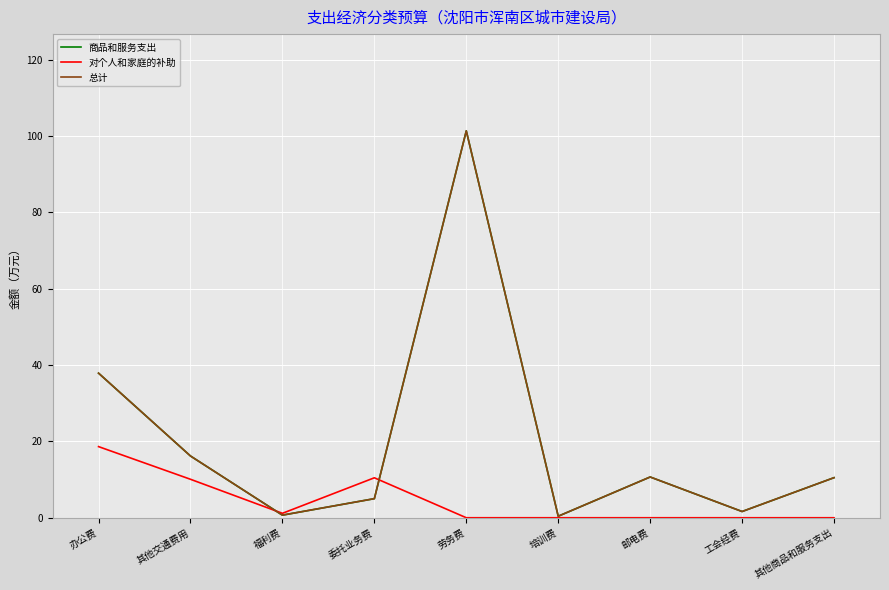

Which has a higher value, 其他商品和服务支出 or 培训费?

其他商品和服务支出